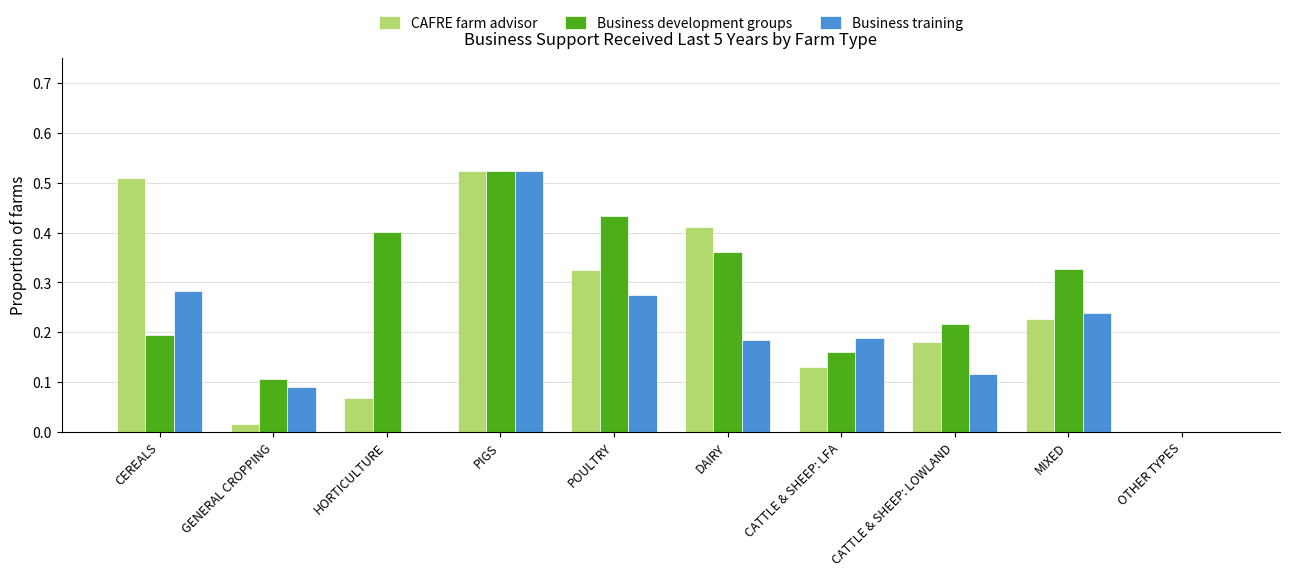

Is the value of CAFRE farm advisor at DAIRY greater than the value of Business training at OTHER TYPES?

Yes